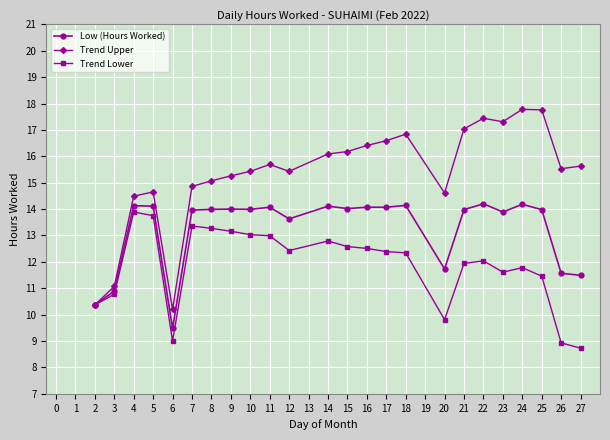

Rank the series by their average value, from highest to lowest.

Trend Upper, Low (Hours Worked), Trend Lower